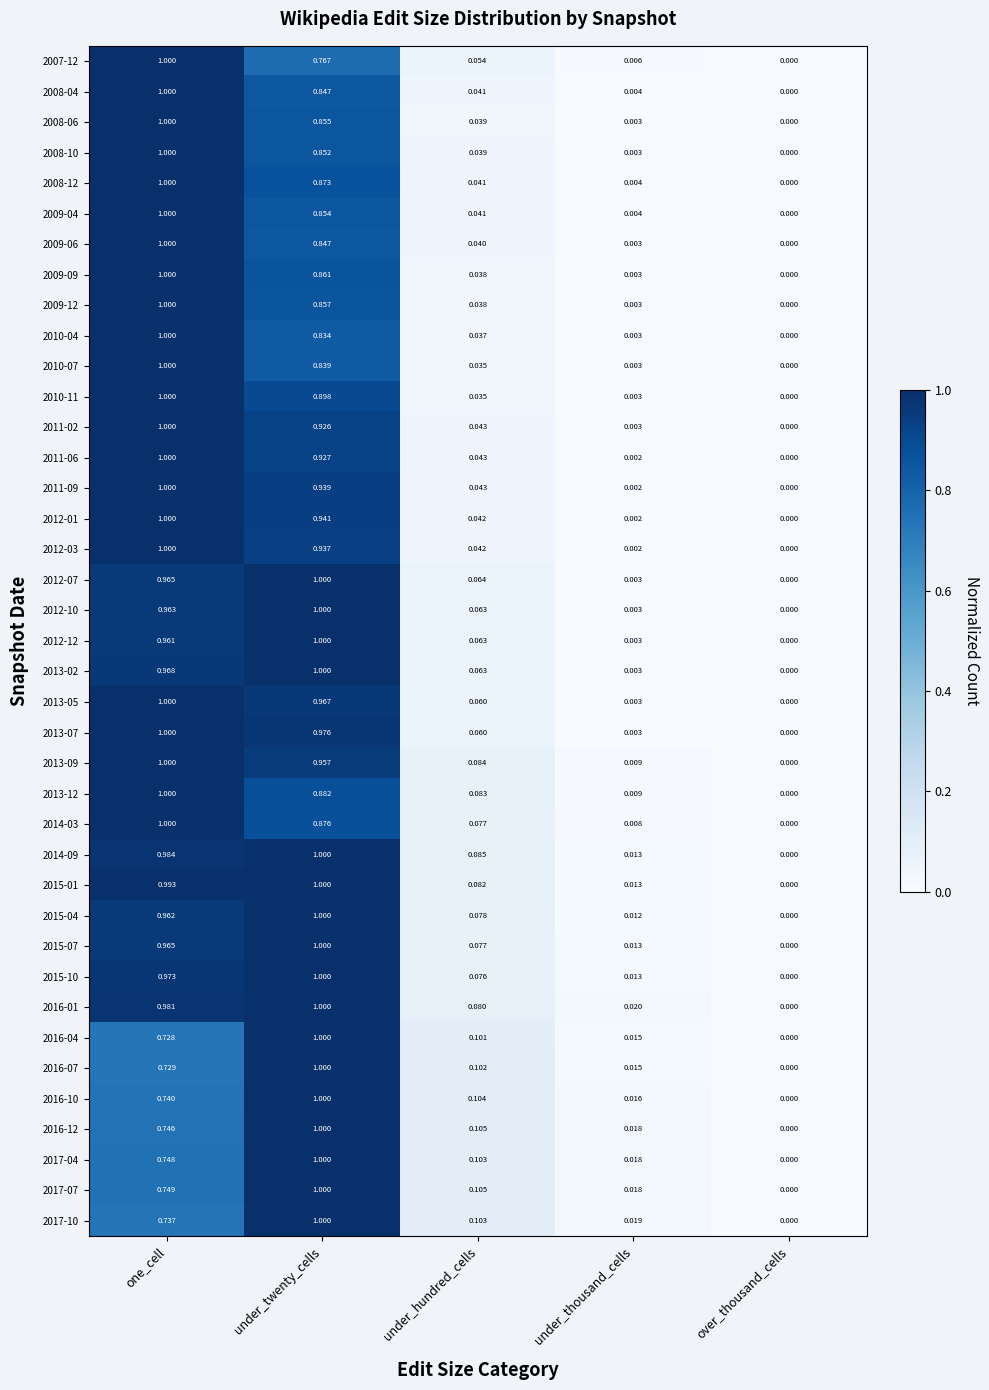

How many categories are shown in the chart?

5